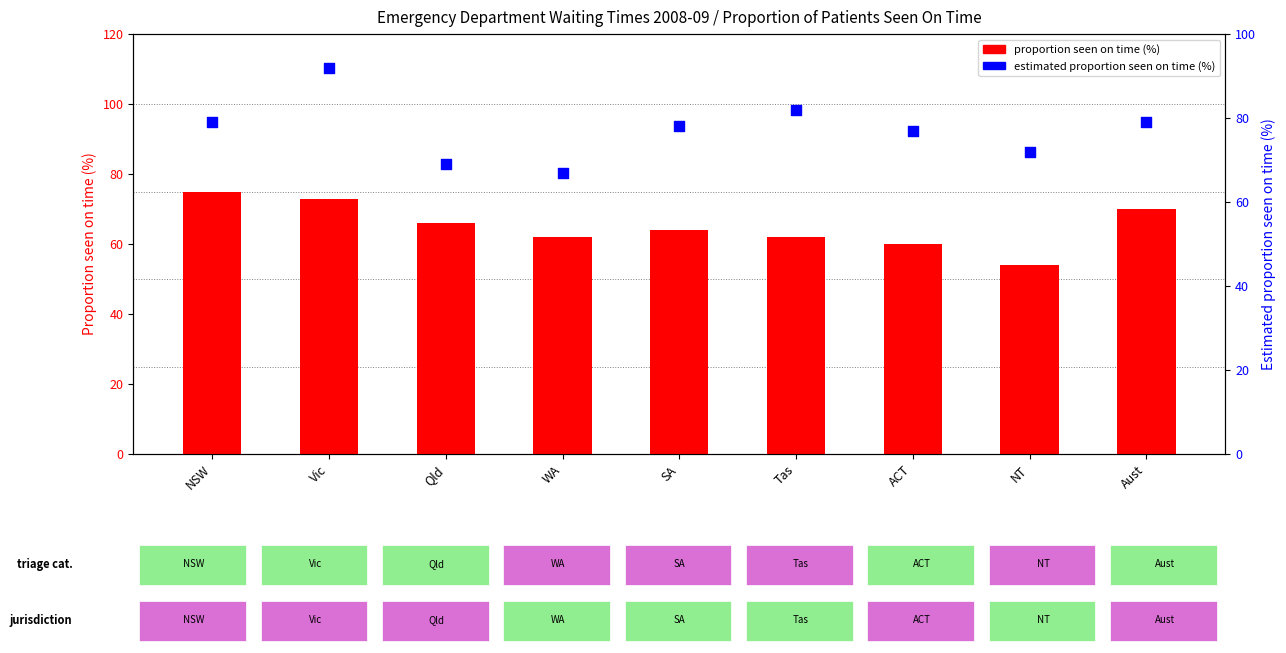

Which series has the largest total across all categories?

estimated proportion seen on time (%)